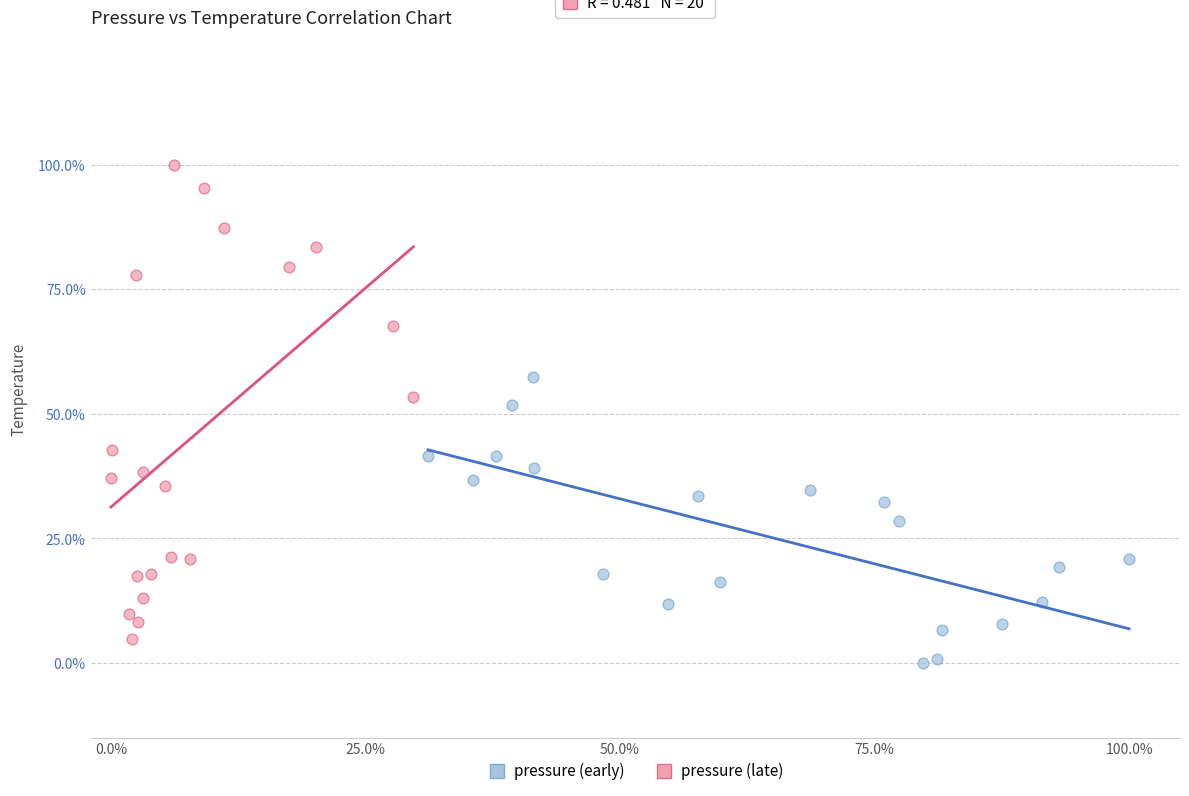

What are all the series names shown in the legend?

pressure (early), pressure (late)